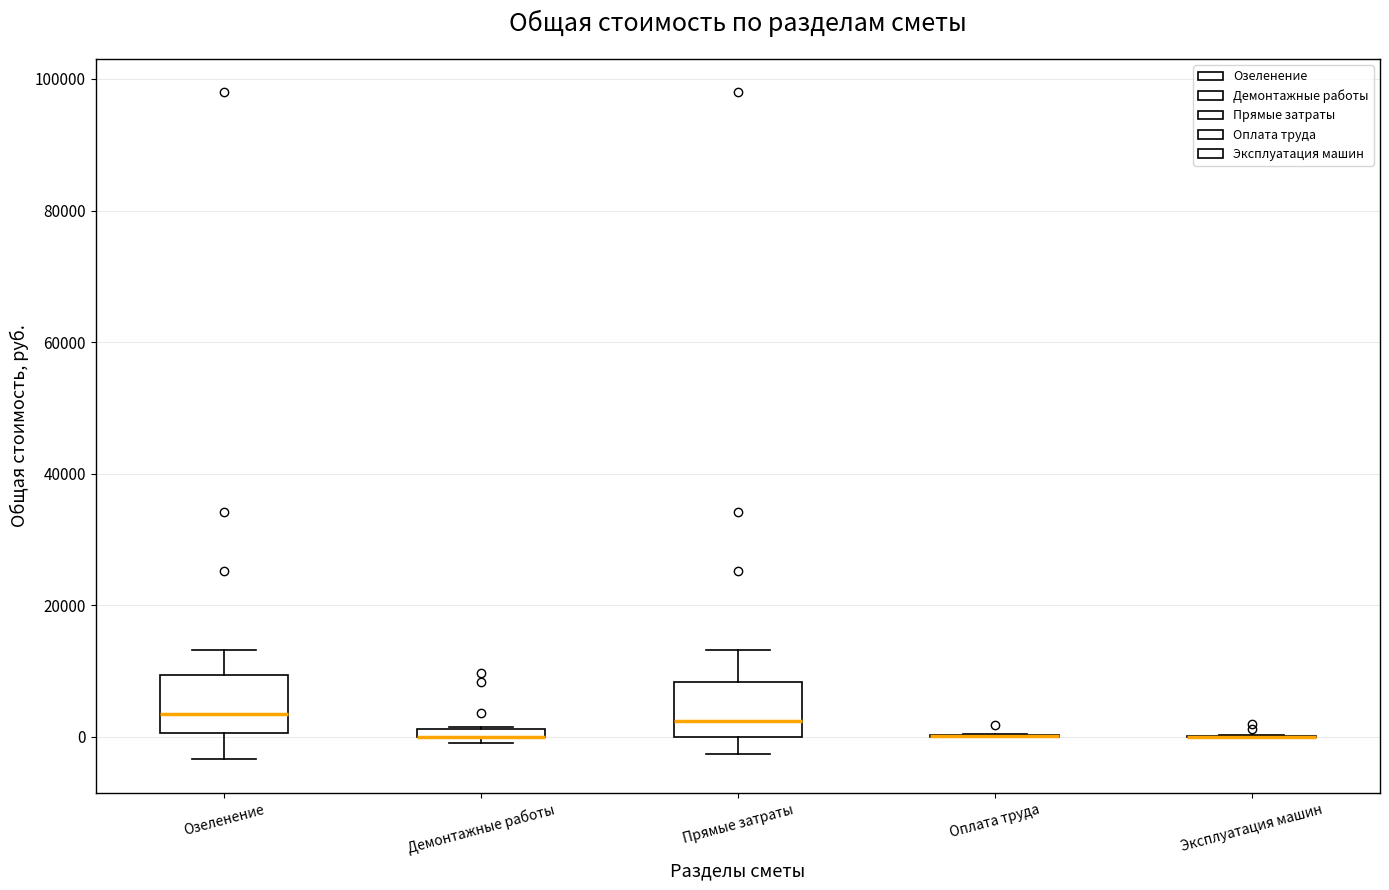

Where does the median line of the box for Озеленение sit on the y-axis? The values are not printed on the chart, so give them approximately, as read against the axis.

4000